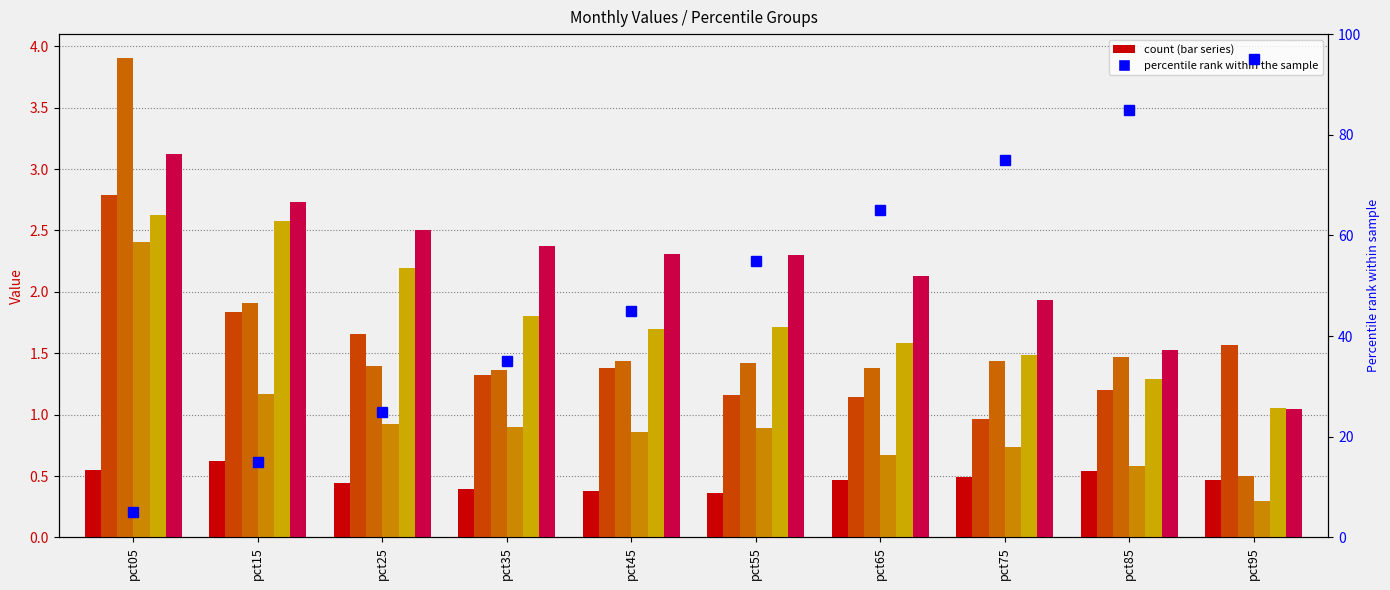

How many groups of bars are there?

10